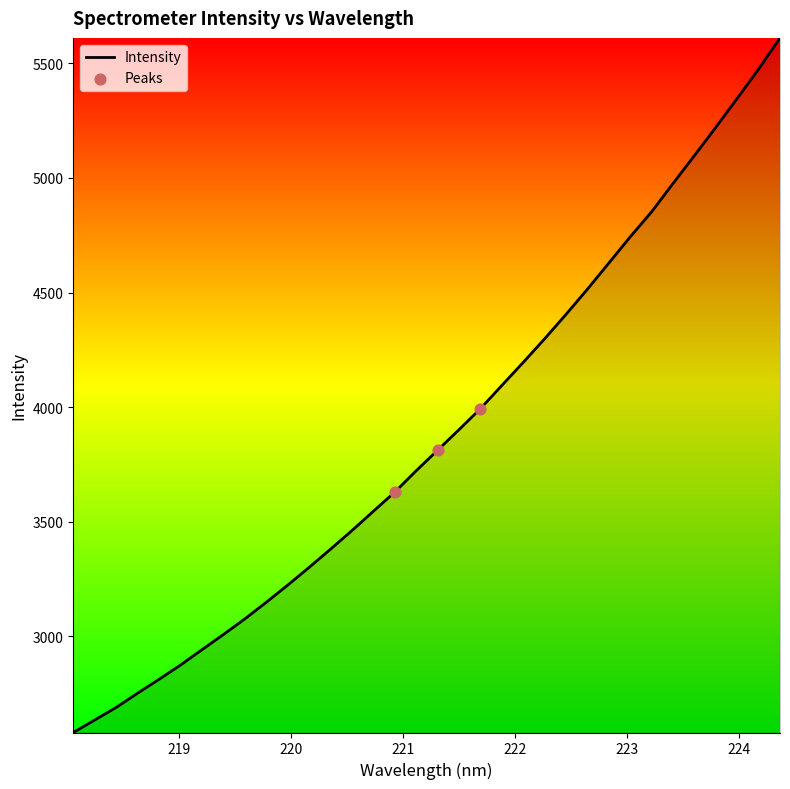

What is the difference between the maximum and minimum values?

3030.0